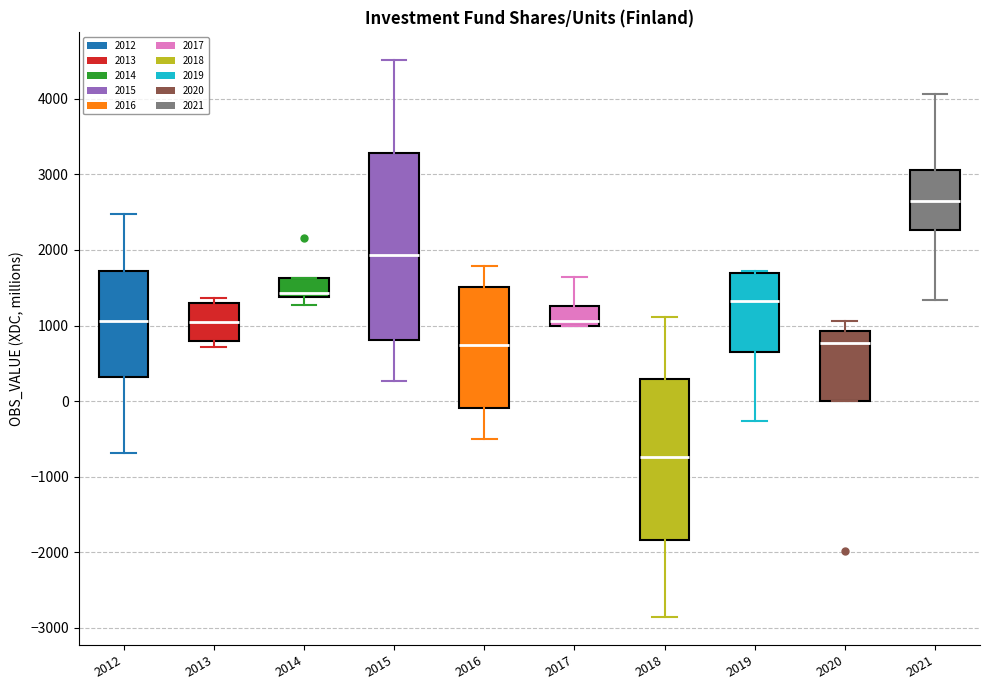

Comparing the boxes themselves (not the whiskers), which one is the tallest?

2015